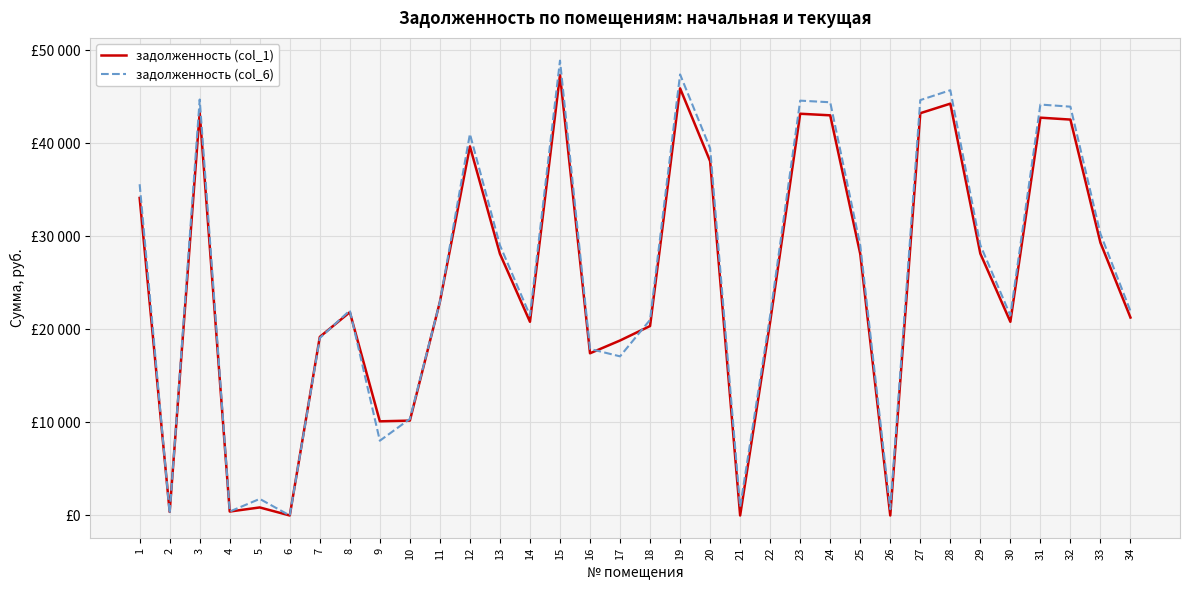

Between 24 and 6, which is larger?

24